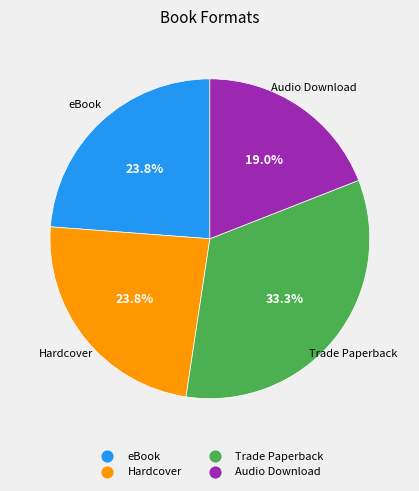

To the nearest percent, what percentage of the pie is Hardcover?

24%